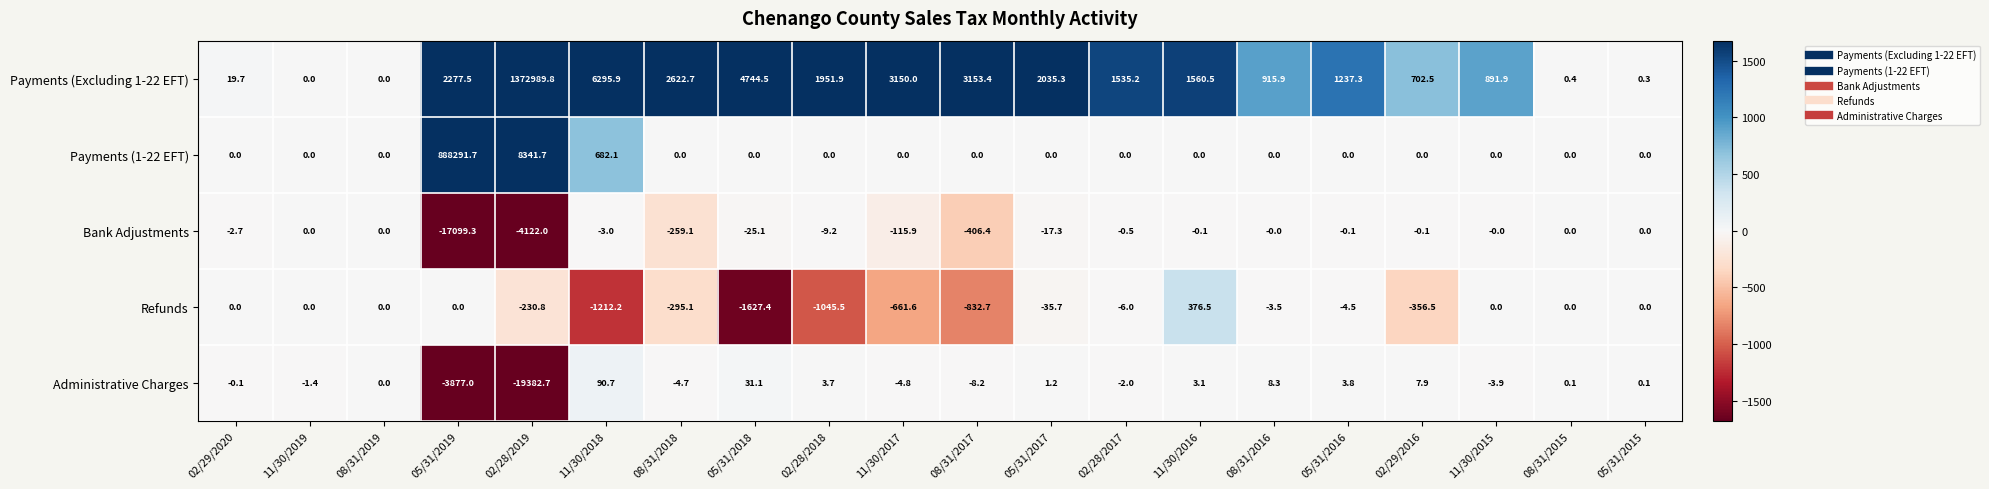

Which series changed the most between 11/30/2018 and 08/31/2016?

Payments (Excluding 1-22 EFT)